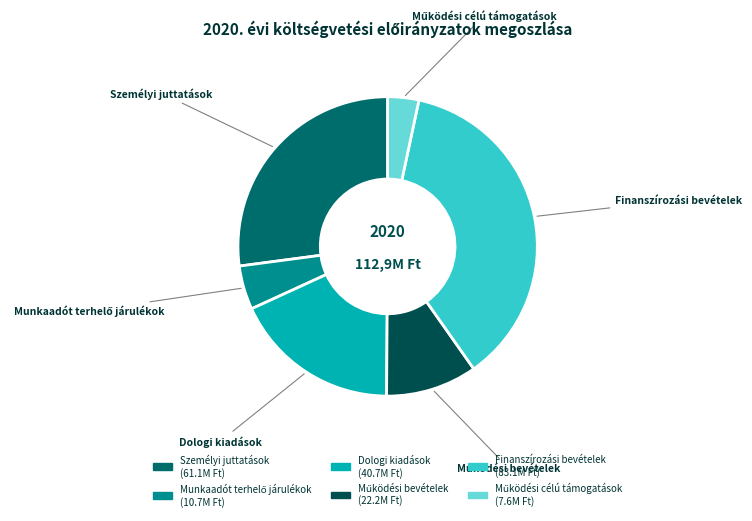

Approximately how many times larger is the value at Dologi kiadások compared to Személyi juttatások?

0.7